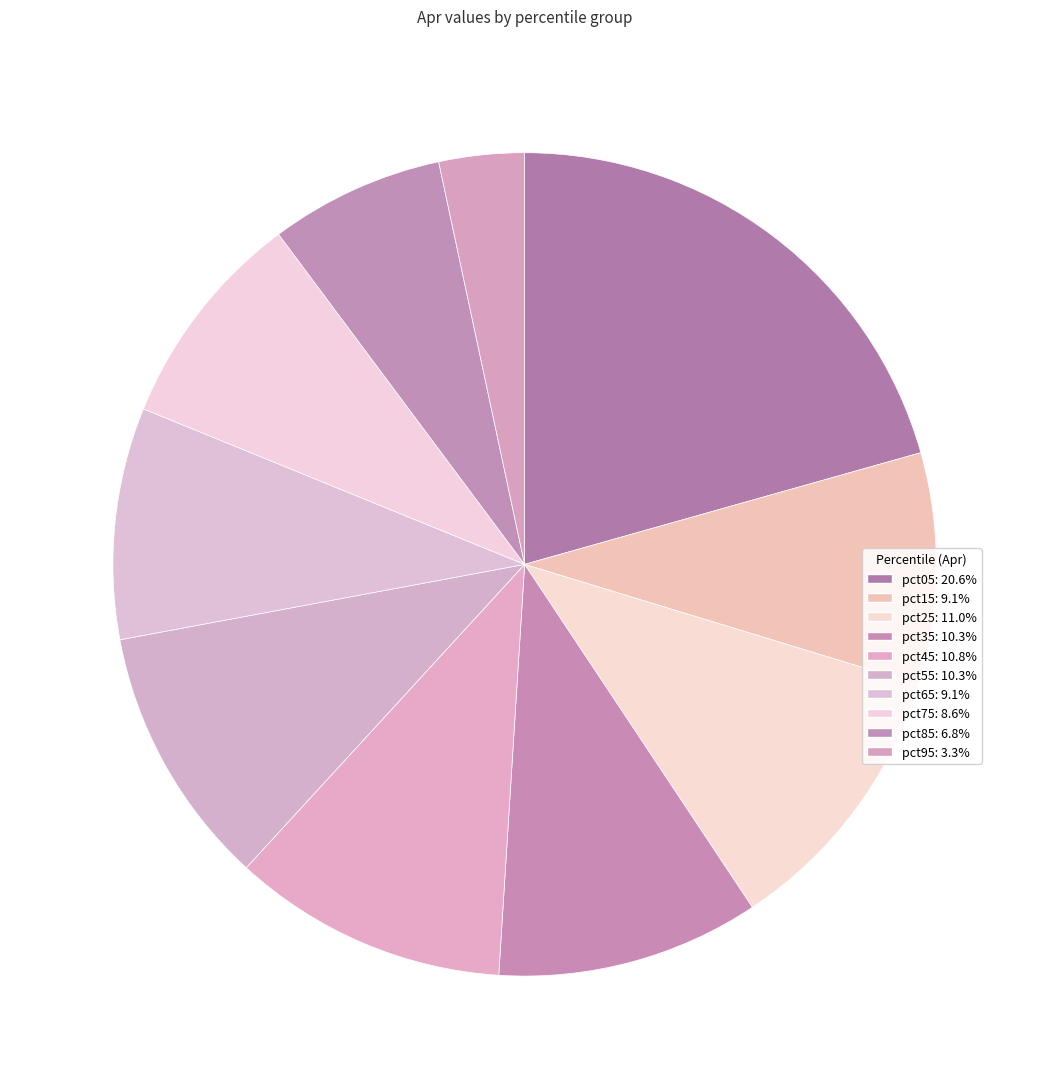

Count the number of slices in the pie.

10